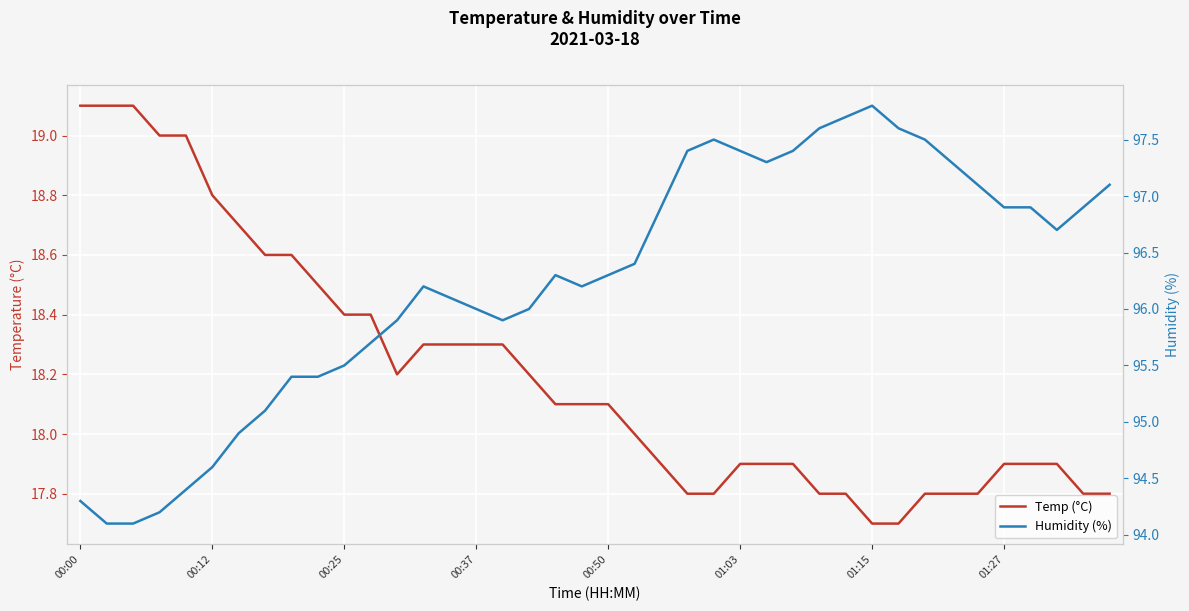

True or false: Humidity (%) has more than 1 points higher than both neighbors.

True